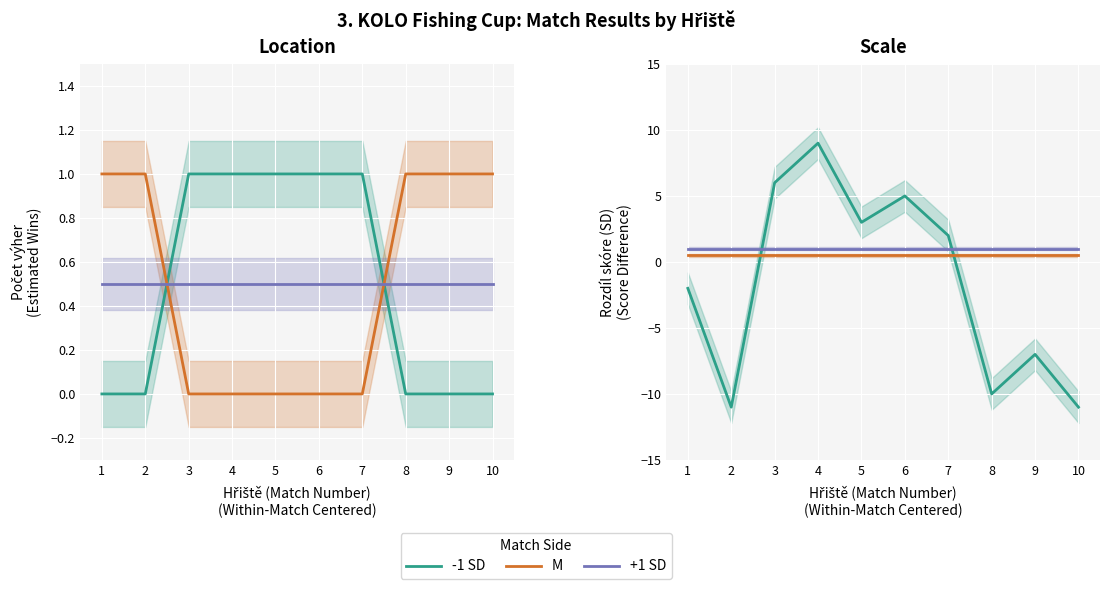

Which has a higher value, 3 or 10?

3